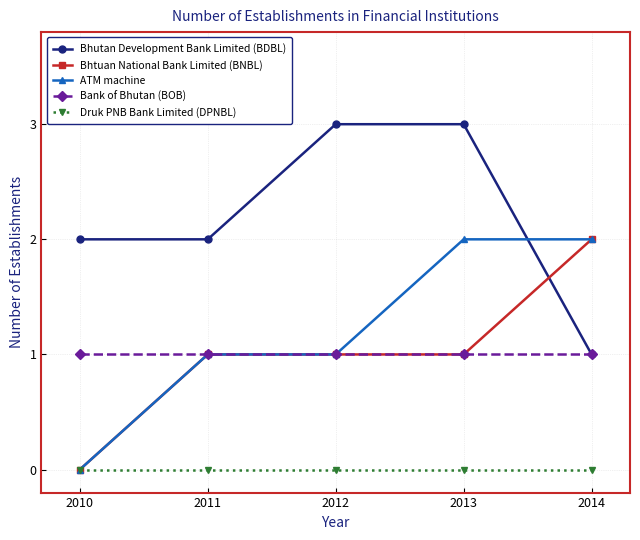

True or false: Bank of Bhutan (BOB) has a value of 1 at 2013.

True